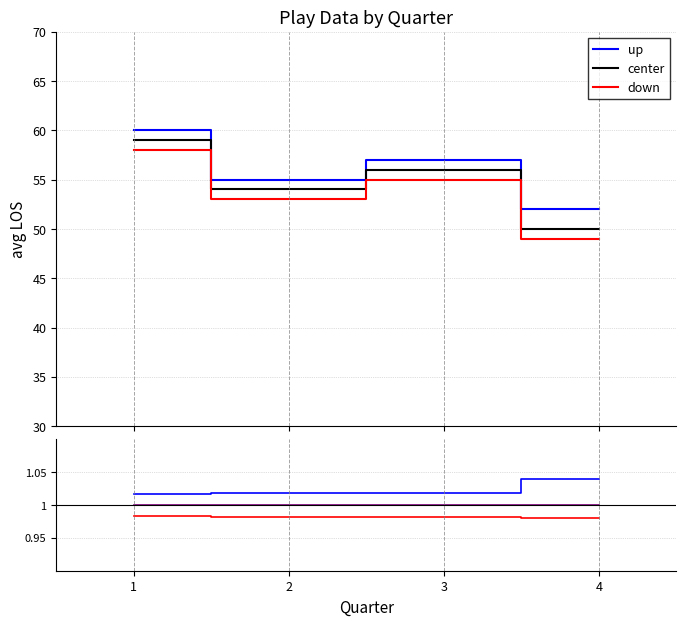

Which has a higher value, 4 or 1?

4